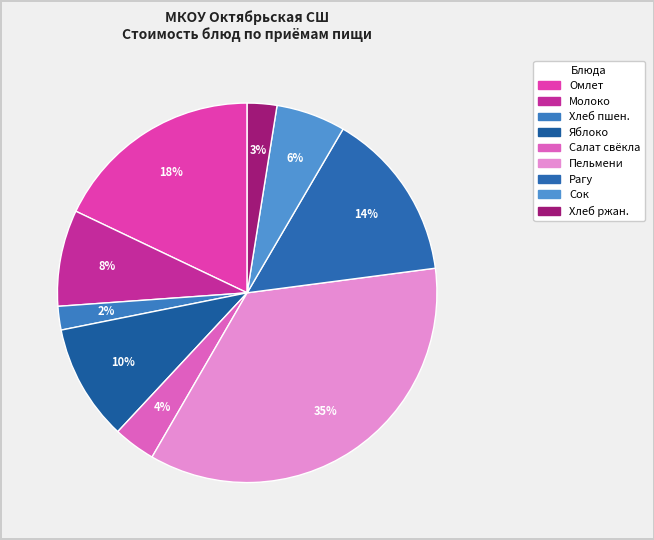

Count the number of slices in the pie.

9